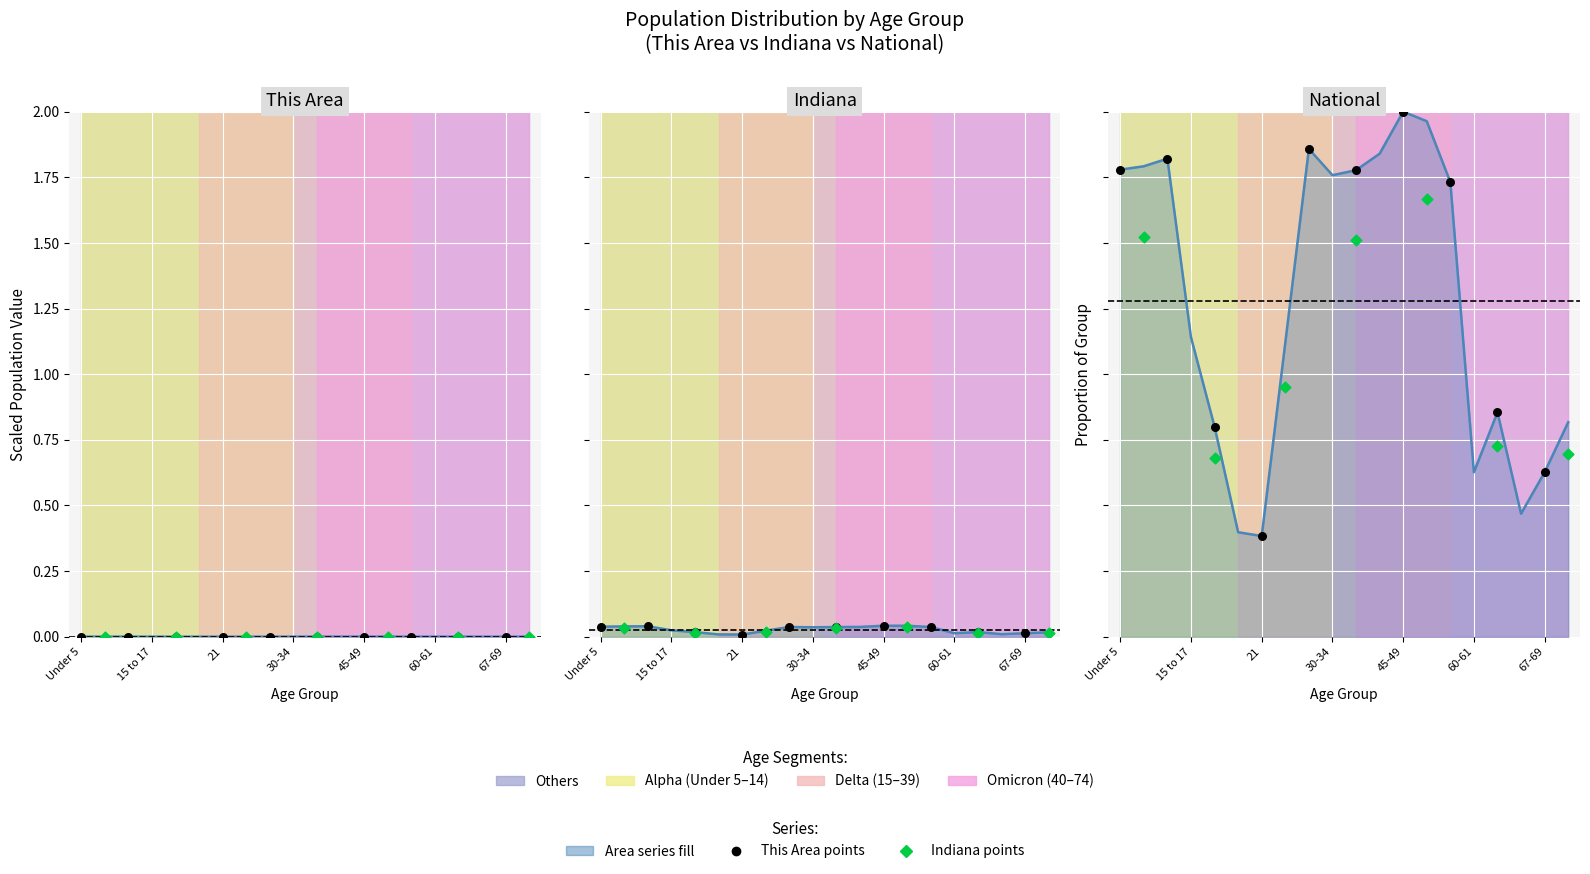

Which series has the largest Y range (max minus min)?

National